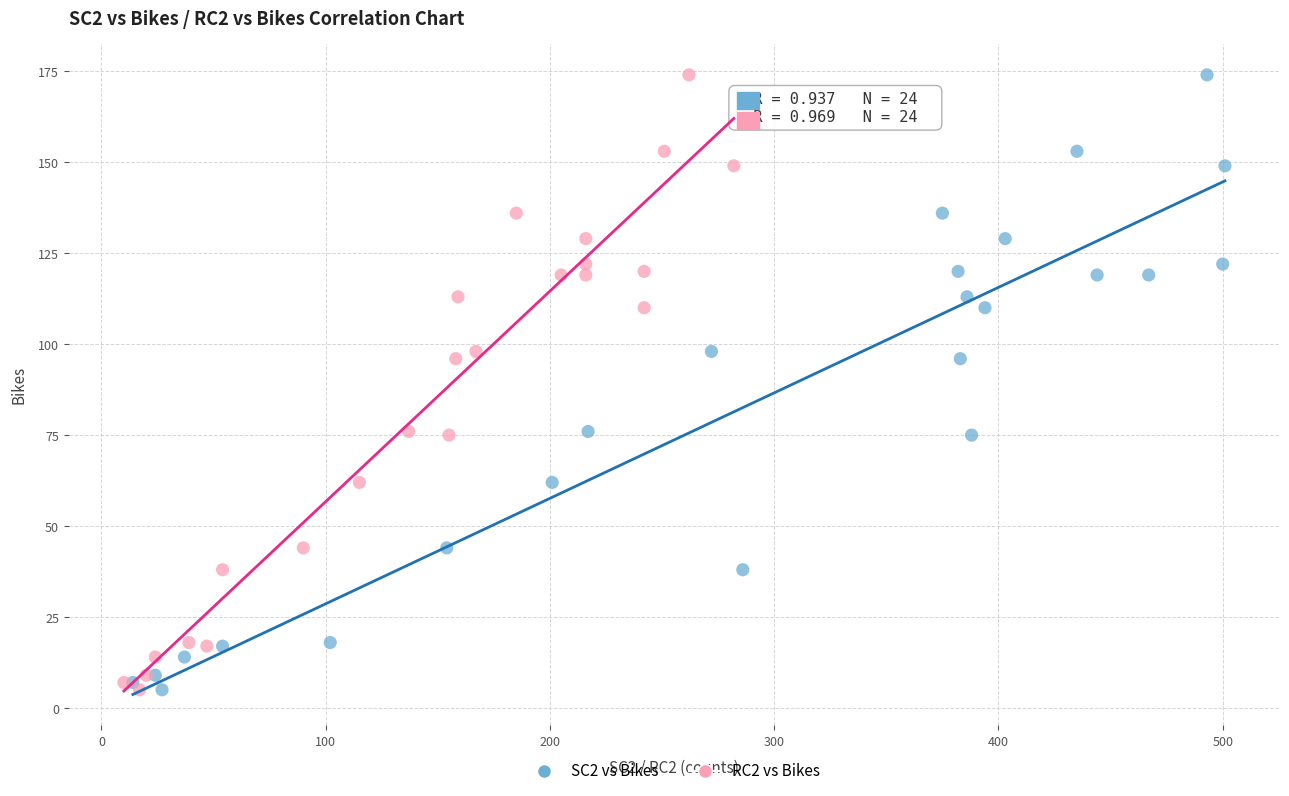

What are all the series names shown in the legend?

SC2 vs Bikes, RC2 vs Bikes